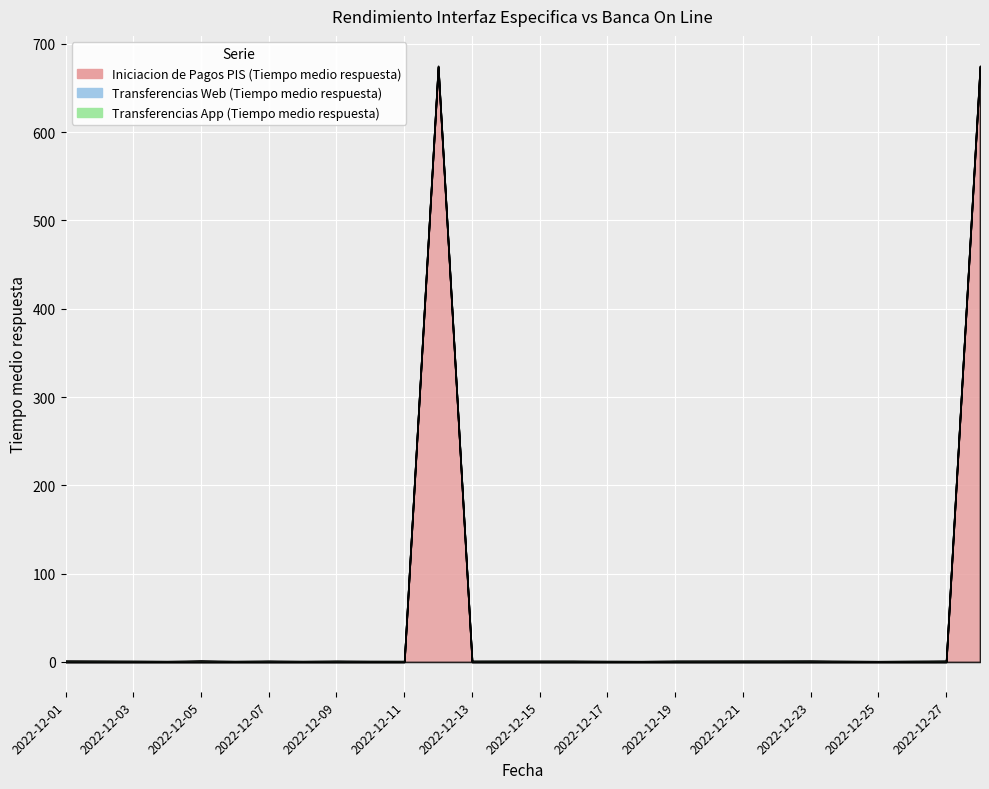

How many intersections are there between Iniciacion de Pagos PIS (Tiempo medio respuesta) and Transferencias App (Tiempo medio respuesta)?

3